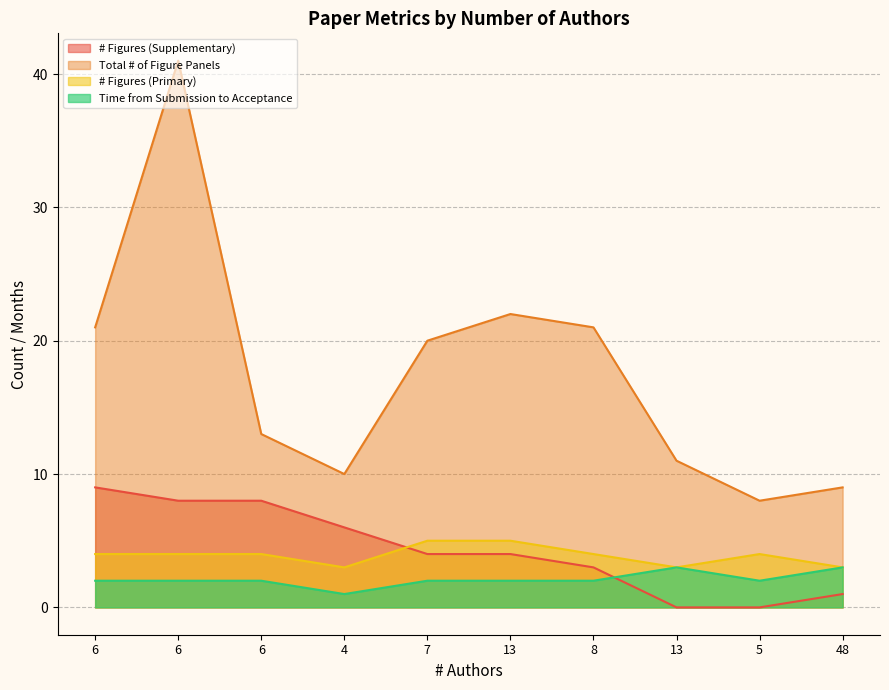

True or false: # Figures (Supplementary) has a value of 0 at 48.

False